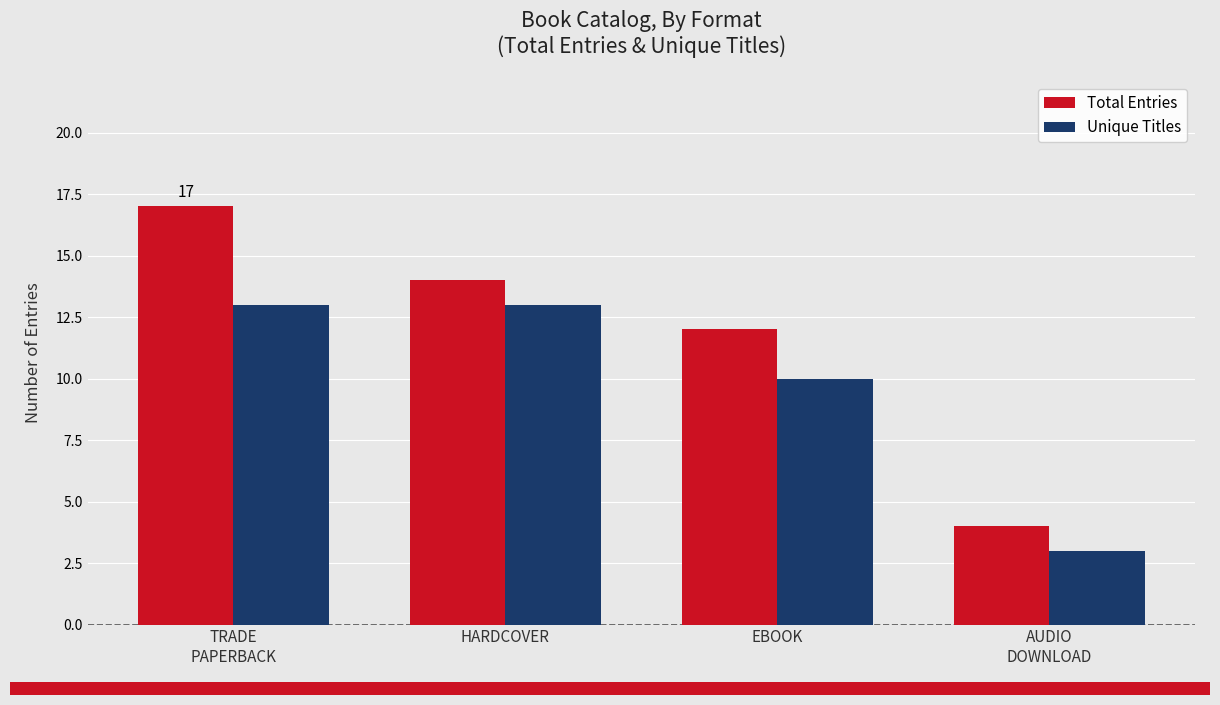

Is it true that Total Entries equals 14 at HARDCOVER?

True